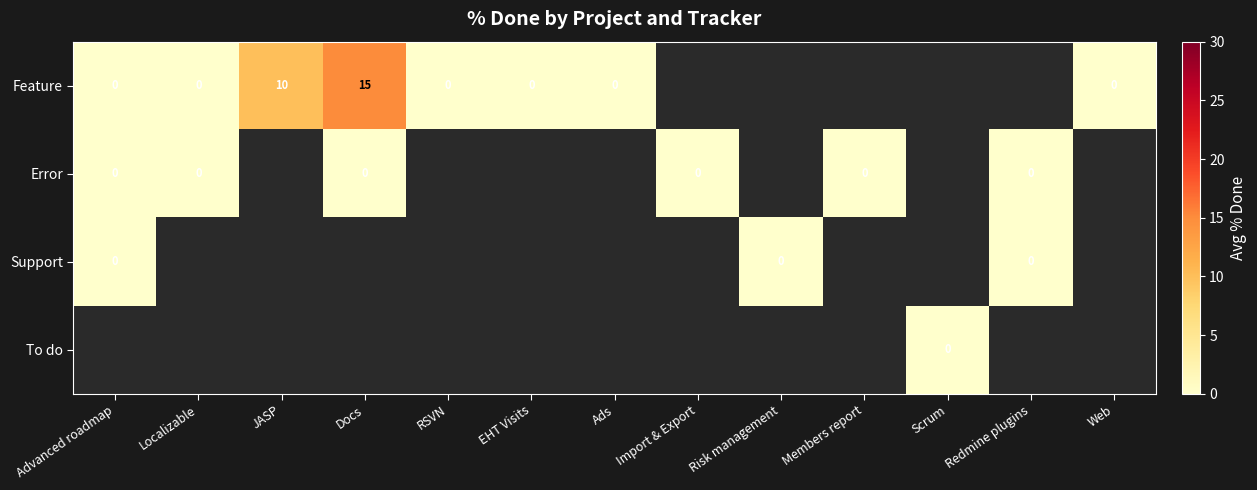

What is the difference between the maximum and minimum values in the Feature series?

15.0